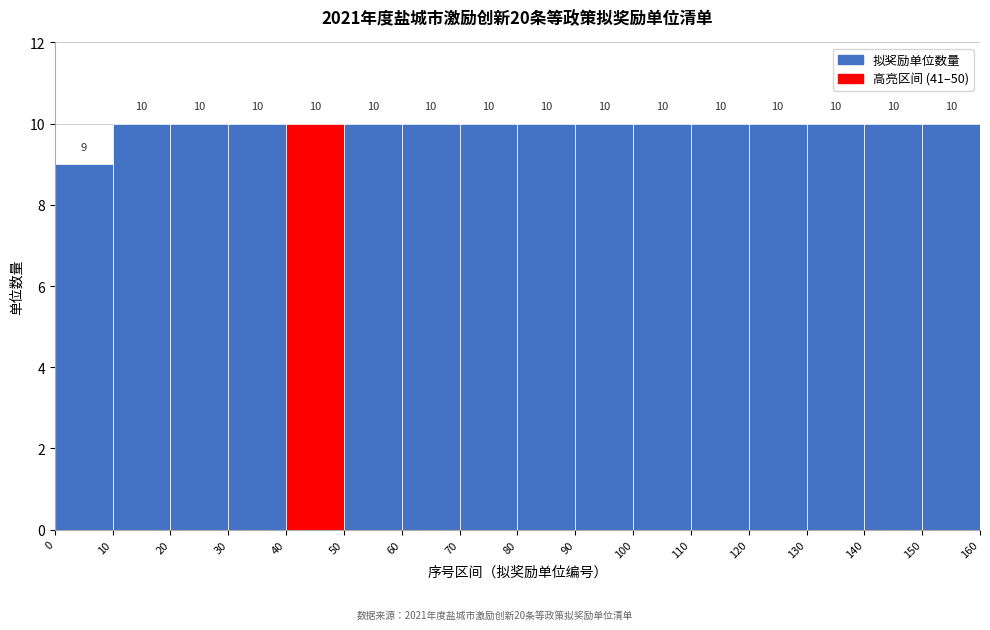

Reading left to right, transcribe this chart: for each bar, give the range it covers on the x-axis and its height.

0 to 10: 9
10 to 20: 10
20 to 30: 10
30 to 40: 10
40 to 50: 10
50 to 60: 10
60 to 70: 10
70 to 80: 10
80 to 90: 10
90 to 100: 10
100 to 110: 10
110 to 120: 10
120 to 130: 10
130 to 140: 10
140 to 150: 10
150 to 160: 10